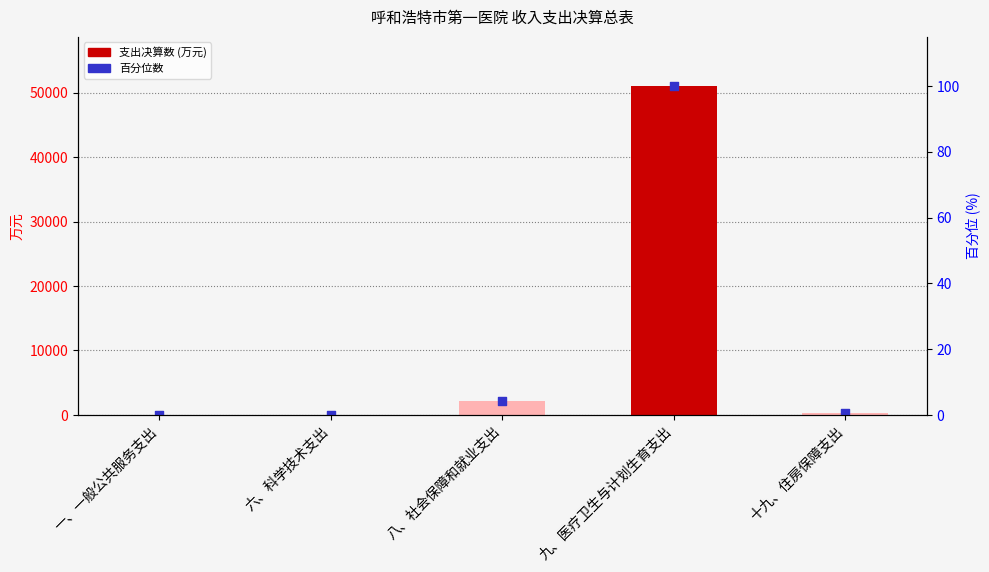

Which series reaches the minimum Y coordinate?

支出决算数